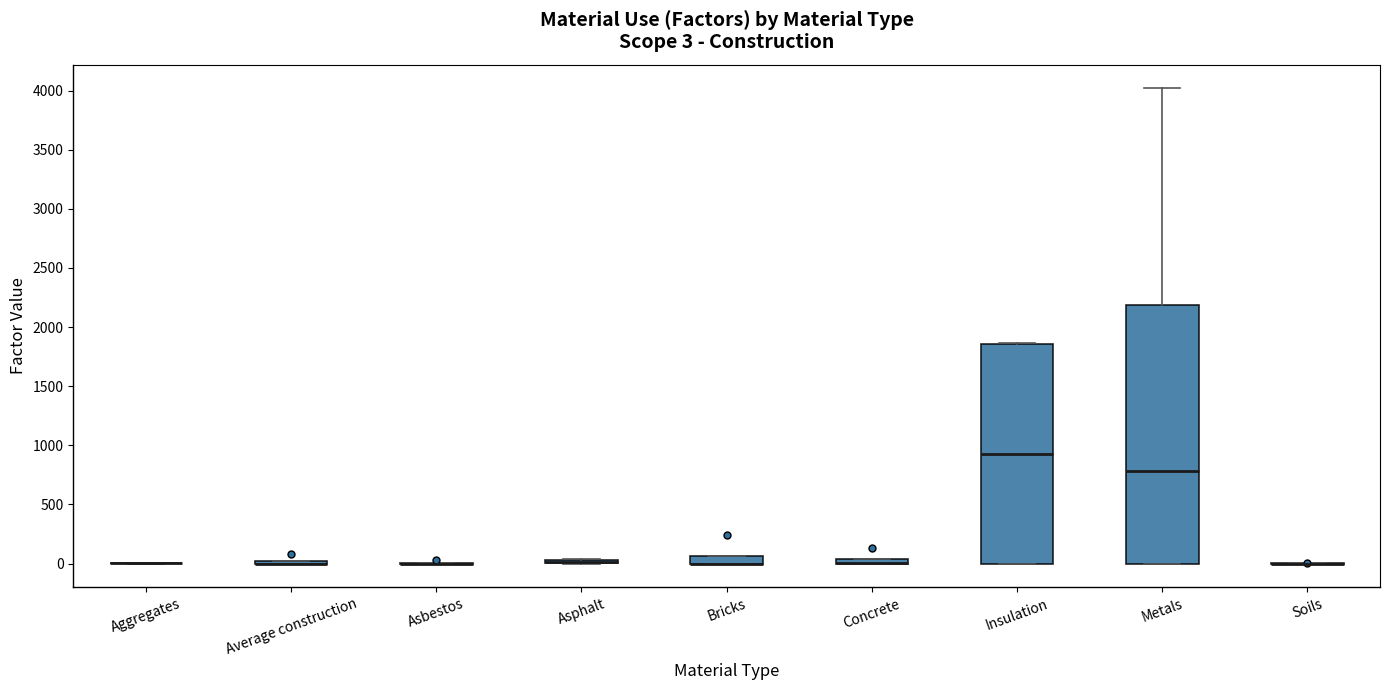

Comparing the boxes themselves (not the whiskers), which one is the tallest?

Metals